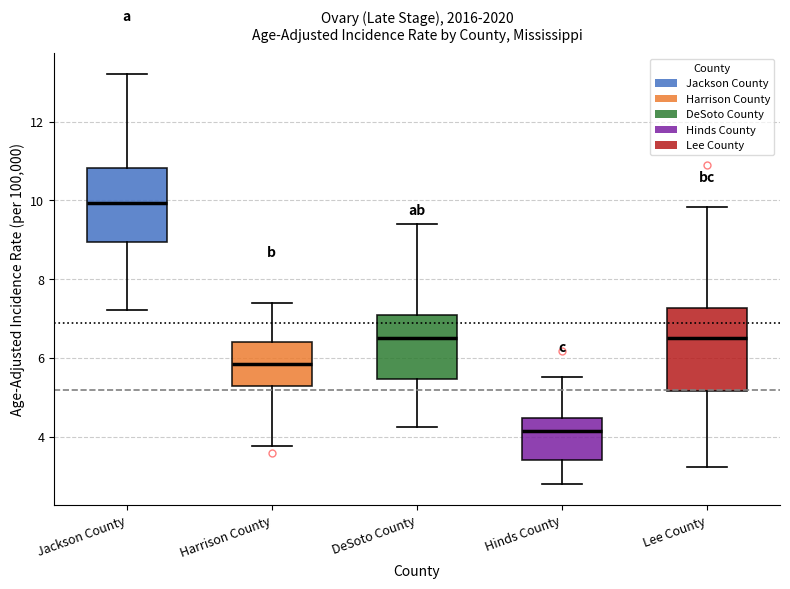

Which box has the highest median line?

Jackson County